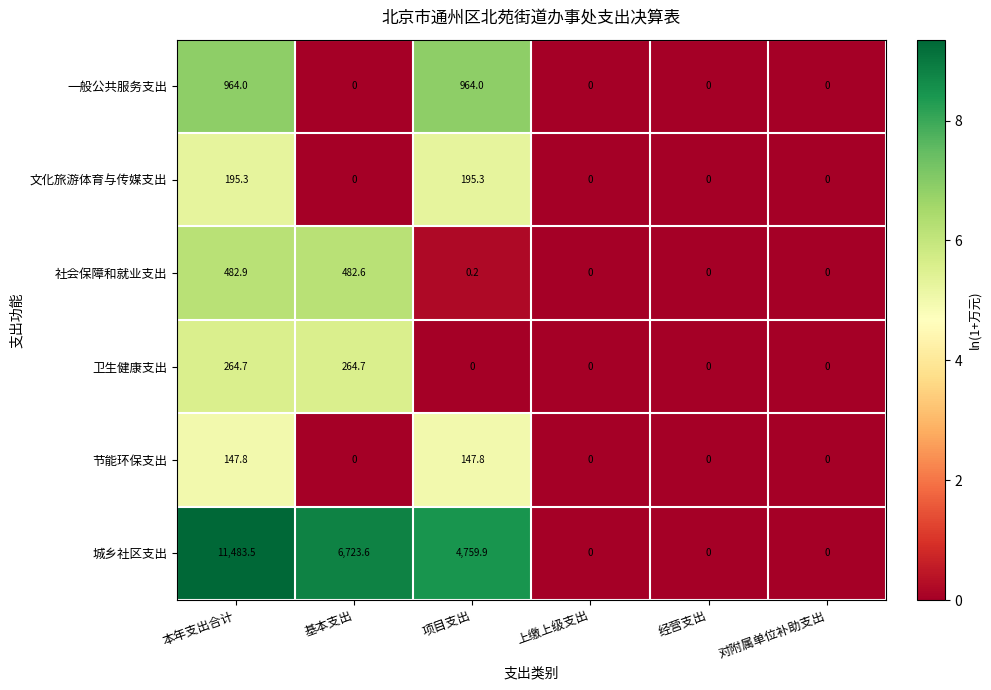

How many categories are shown in the chart?

6